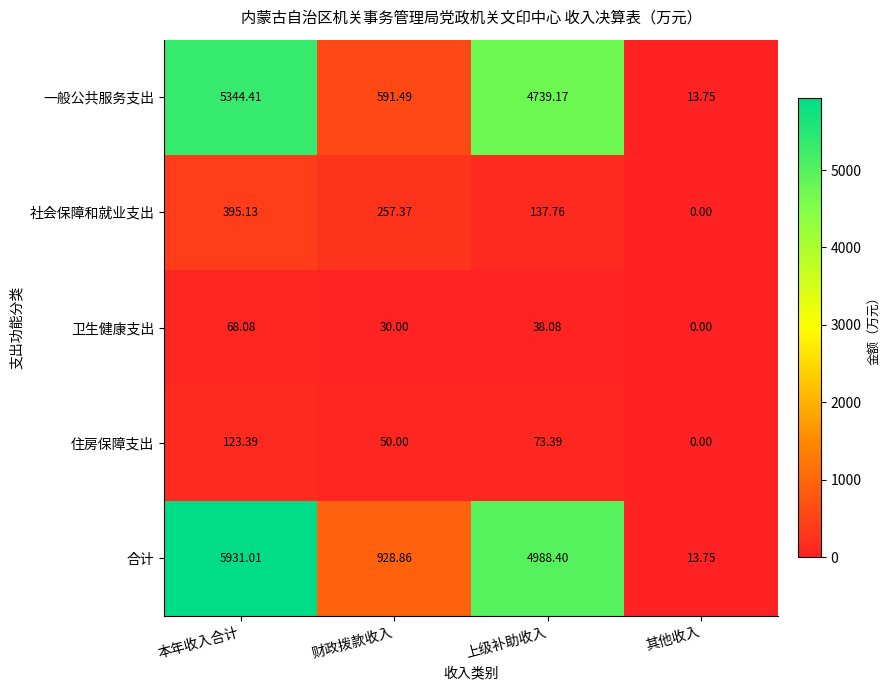

At which category does the chart reach its minimum across all series?

其他收入